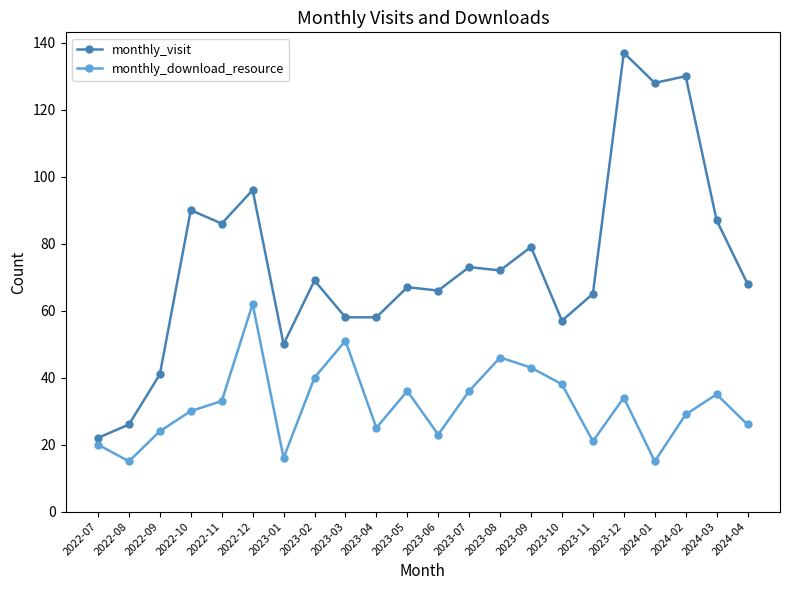

Between 2023-02 and 2024-02, which series saw the biggest shift?

monthly_visit